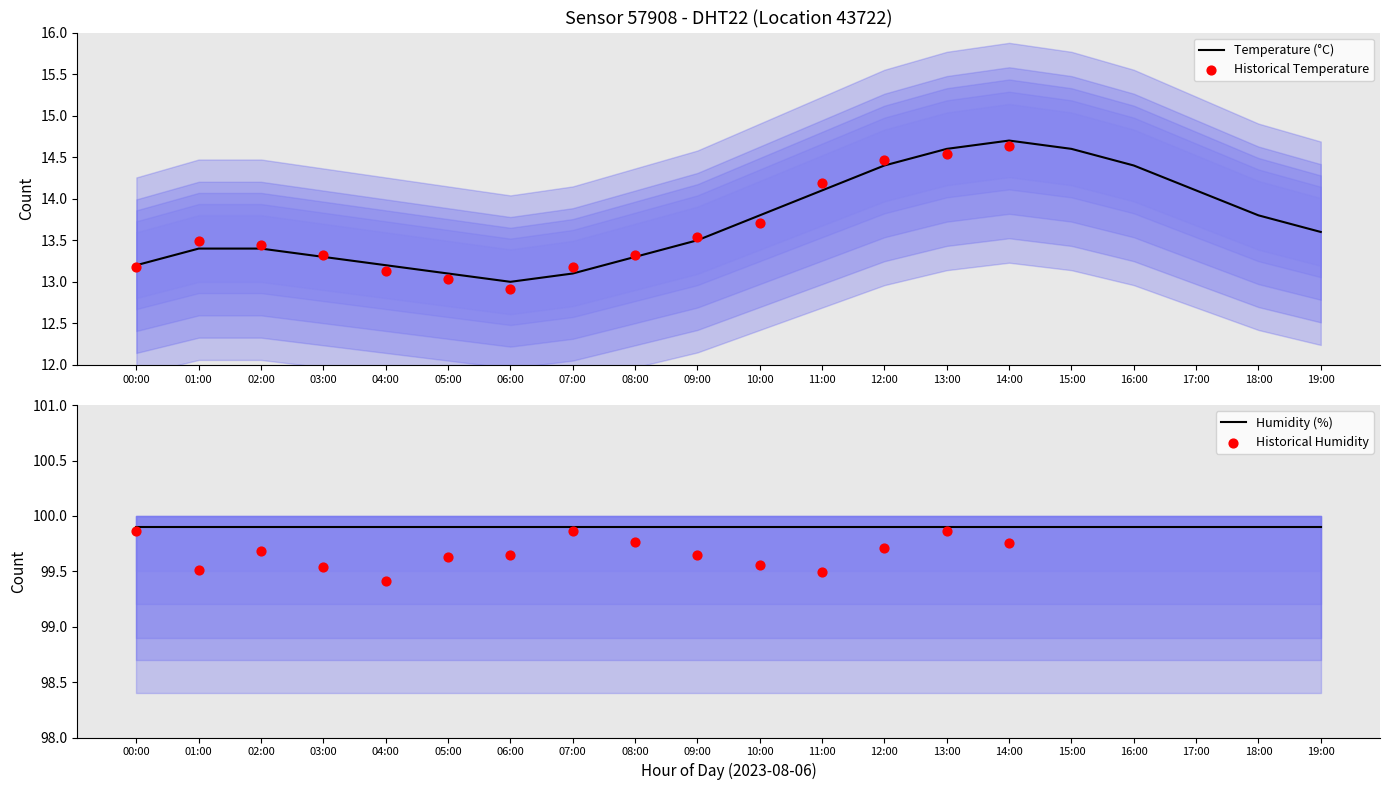

Between 08:00 and 00:00, which is larger?

08:00